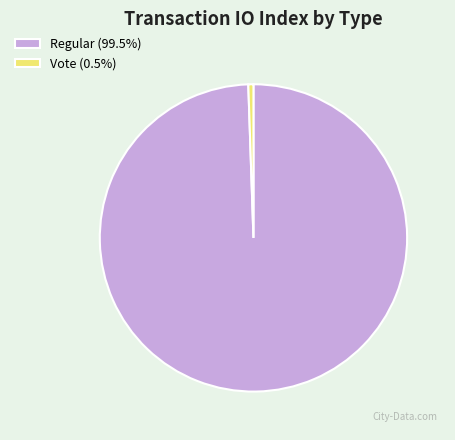

Is the sum of Vote (0.5%) and Regular (99.5%) greater than half?

Yes